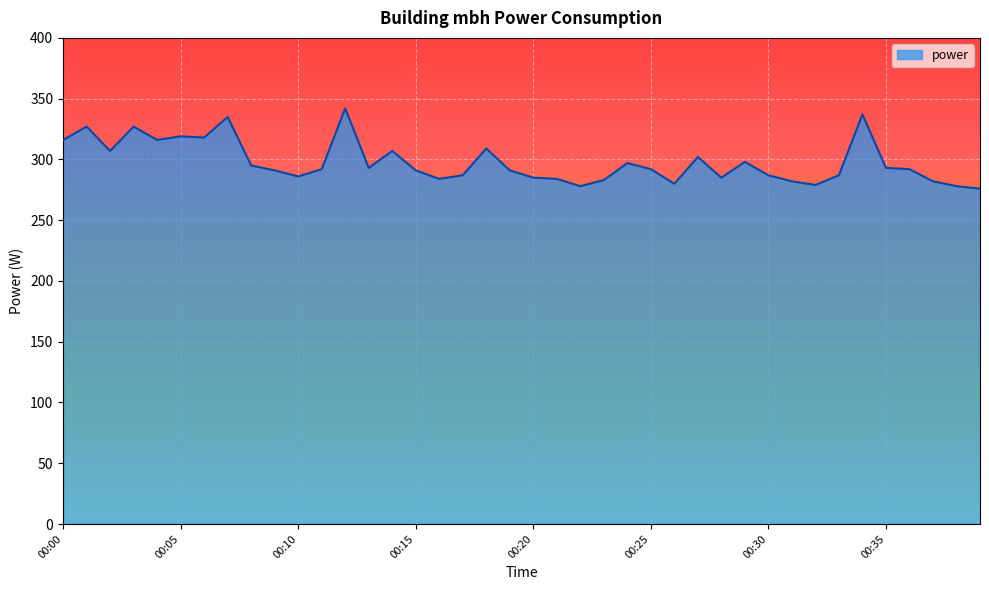

What is the greatest value displayed?

342